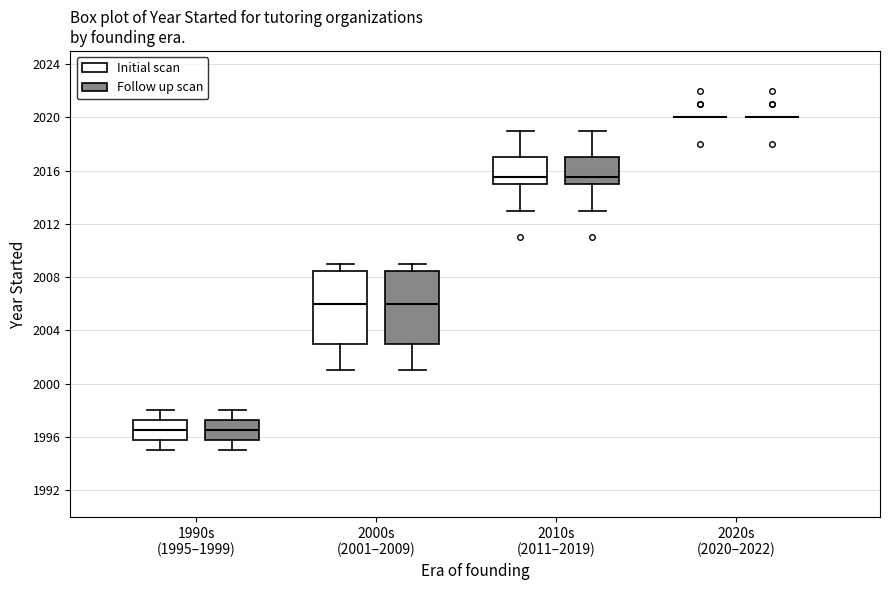

Where does the lower whisker of the box for 2010s (2011–2019) (Initial scan) end on the y-axis? The values are not printed on the chart, so give them approximately, as read against the axis.

2013.0